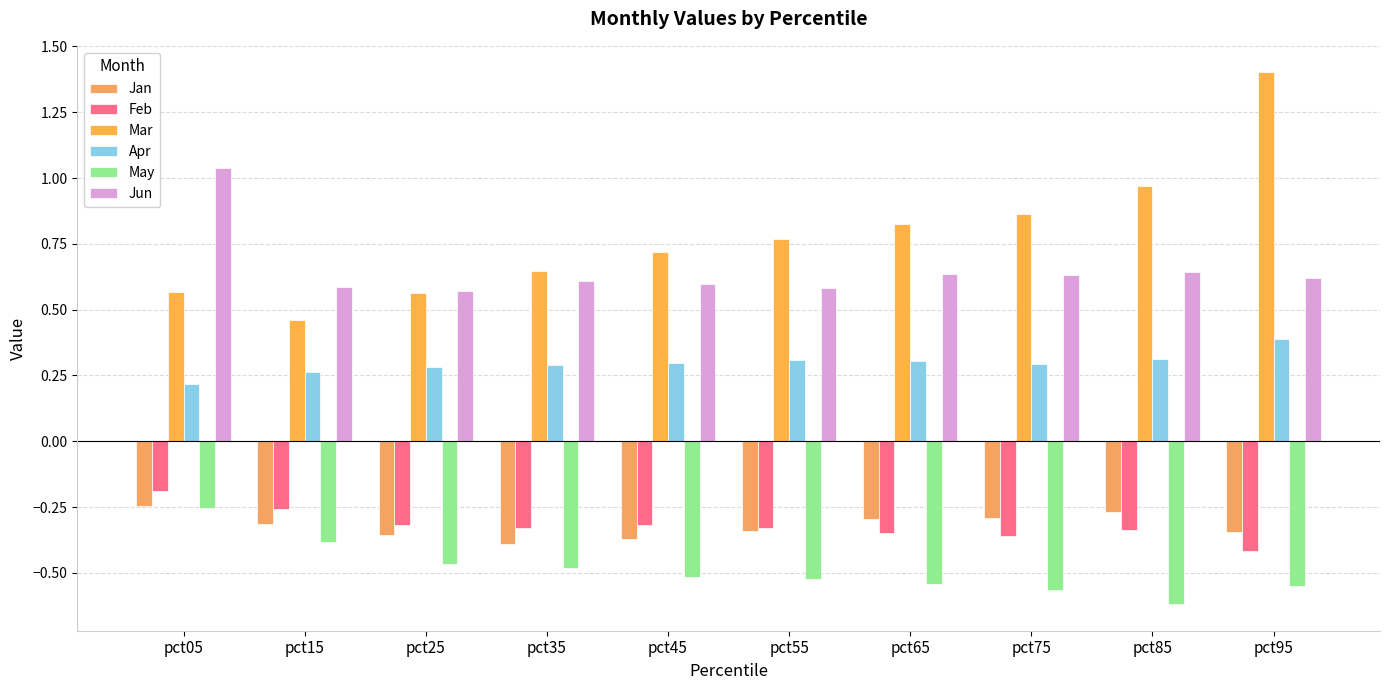

Are the bars grouped side by side (vs. stacked)?

Yes